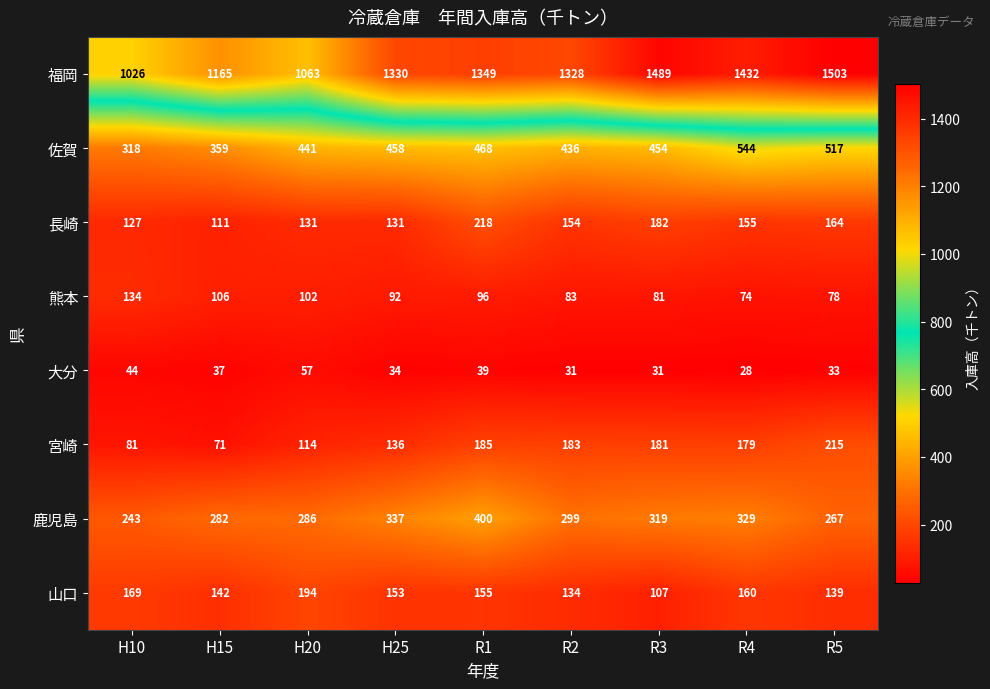

Which label corresponds to the smallest value in the chart?

R4